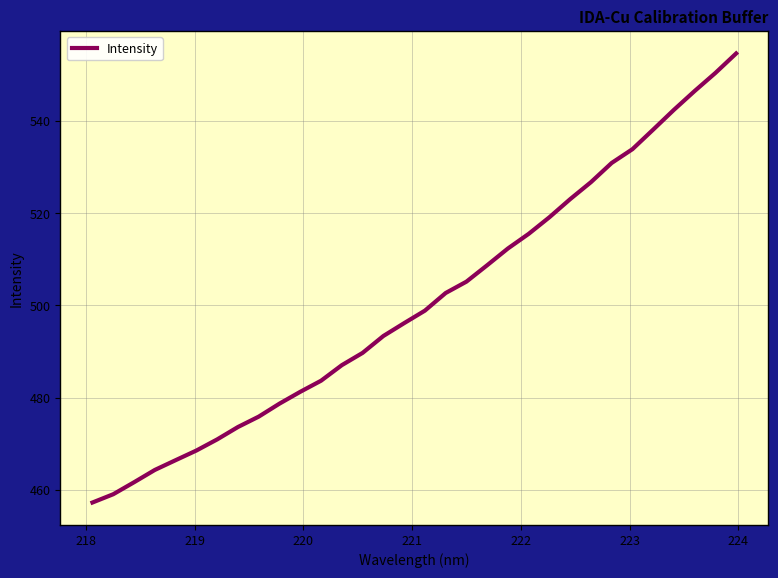

What is the maximum value shown in the chart?

554.6